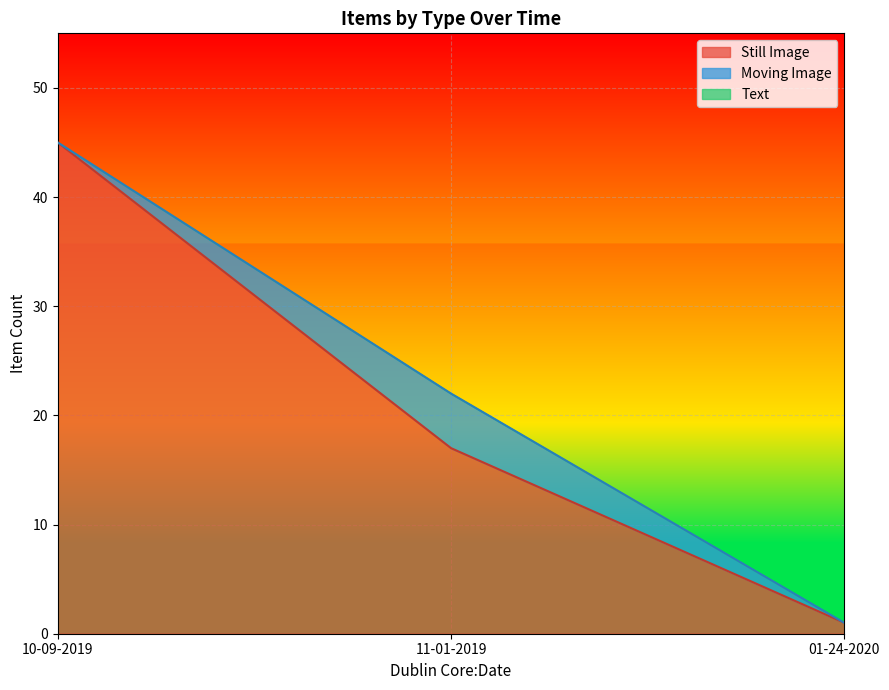

The Still Image series shows 12 at 11-01-2019. True or false?

False